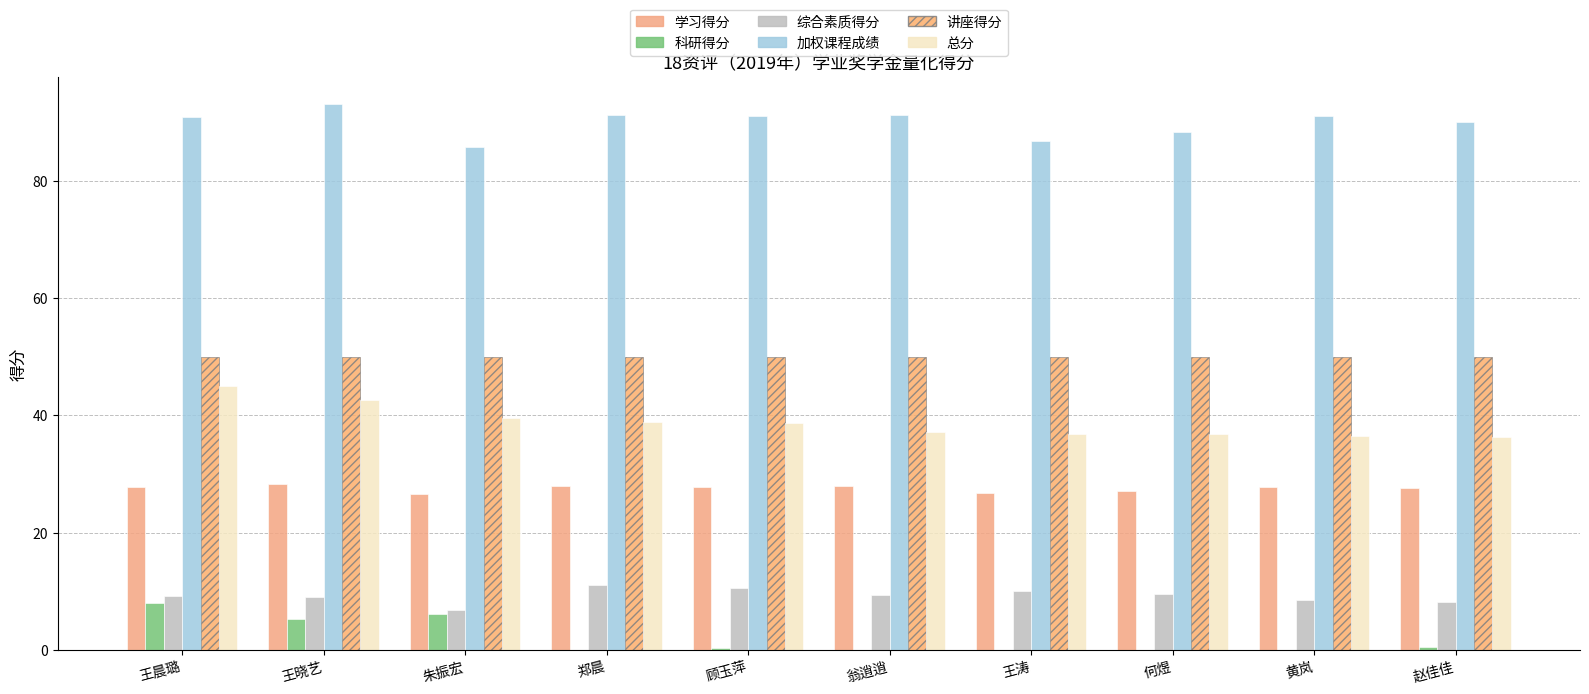

How many distinct data groups are displayed?

6